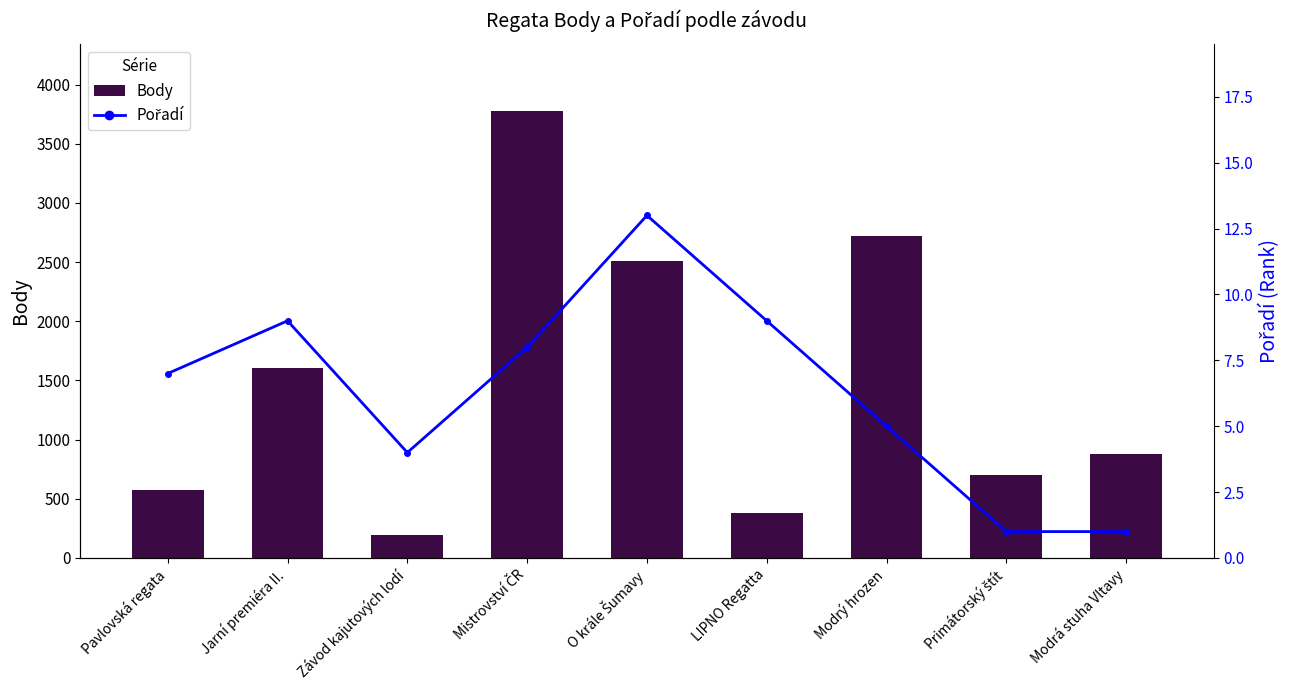

What are all the series names shown in the legend?

Body, Pořadí